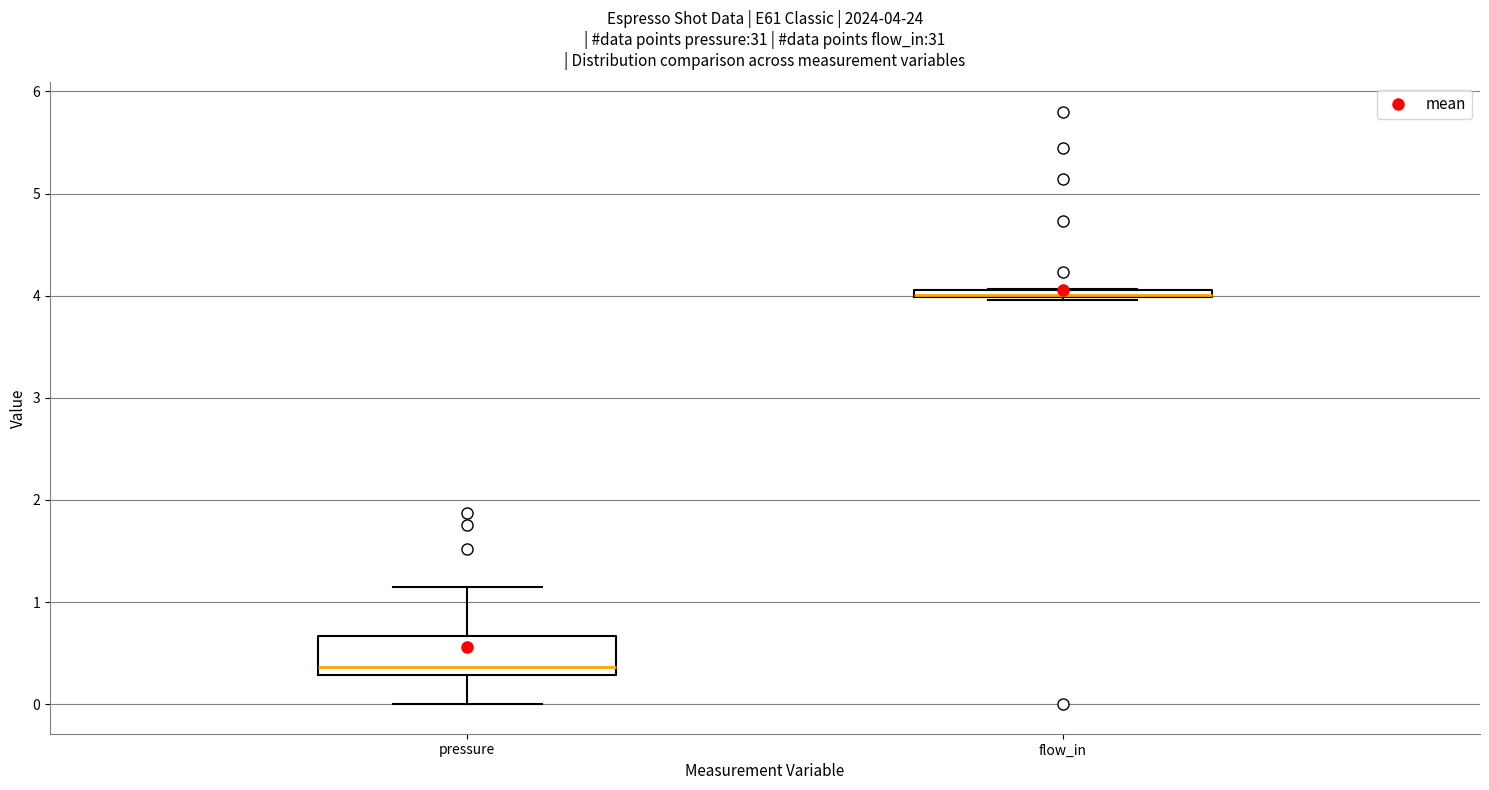

Which box is the tallest, from its lower edge to its upper edge?

pressure